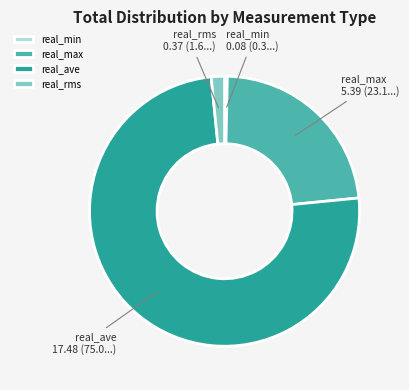

Count the number of slices in the pie.

4